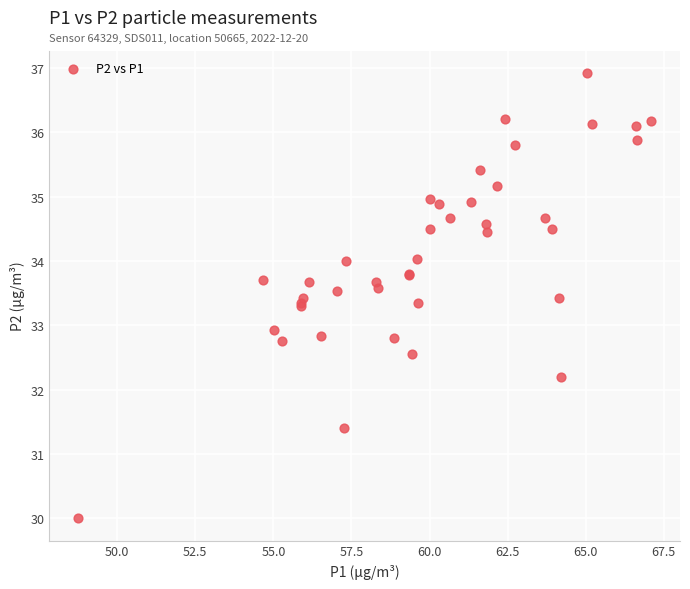

What Y value in the scatter plot is closest to 33?

32.9